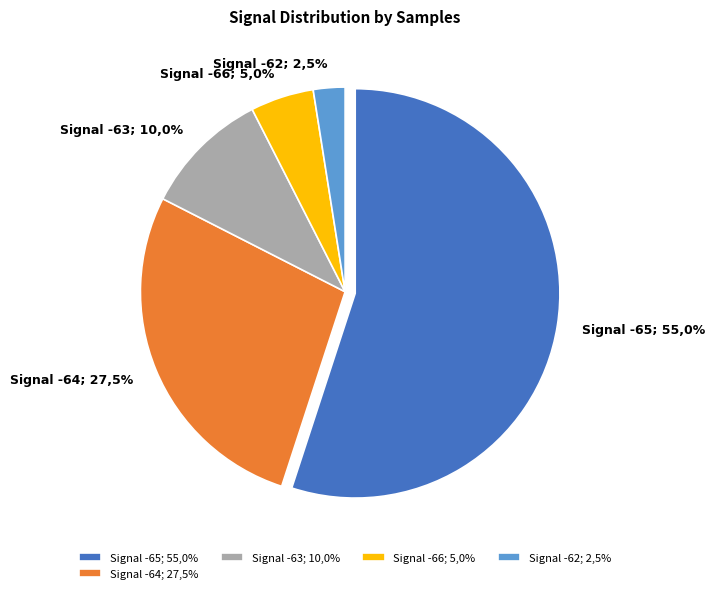

Is 3 the majority of the pie?

No